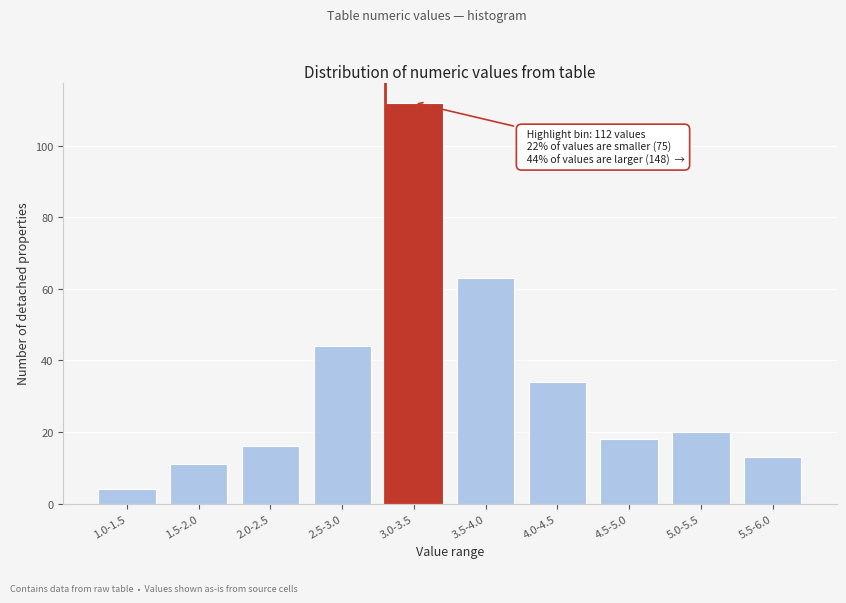

Reading right to left, list all the values displayed in this chart.

13	20	18	34	63	112	44	16	11	4